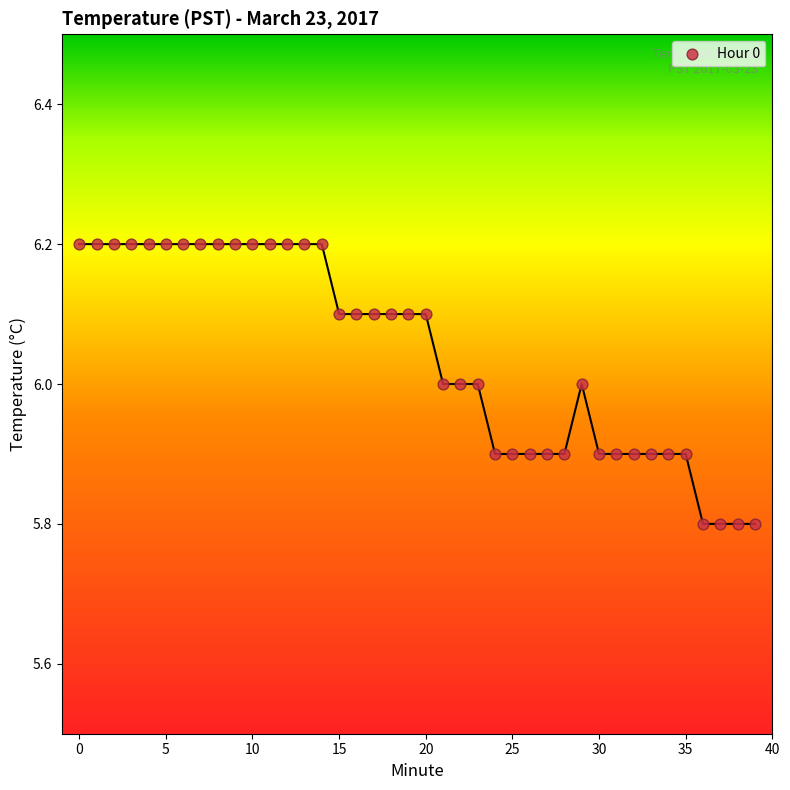

What is the range of Y values (max minus min)?

0.4